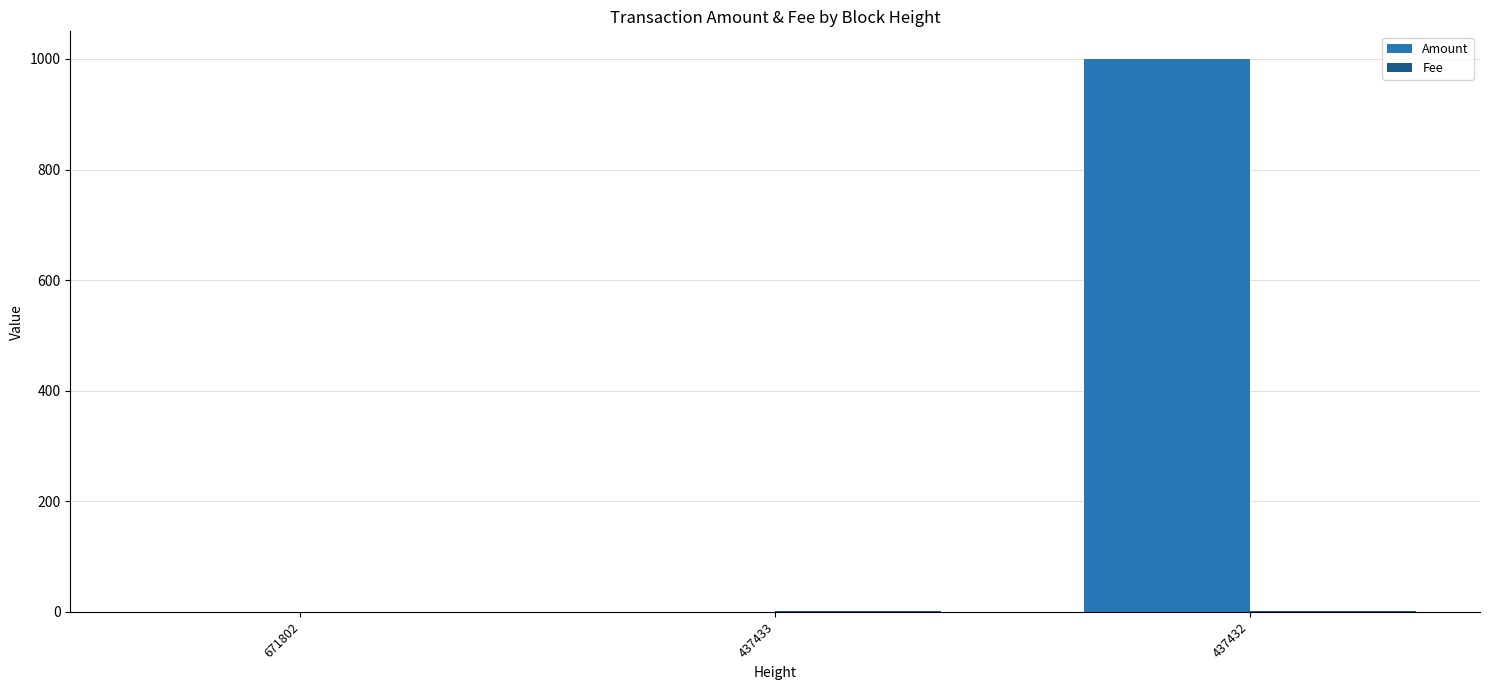

What is the maximum value for Amount?

1000.0